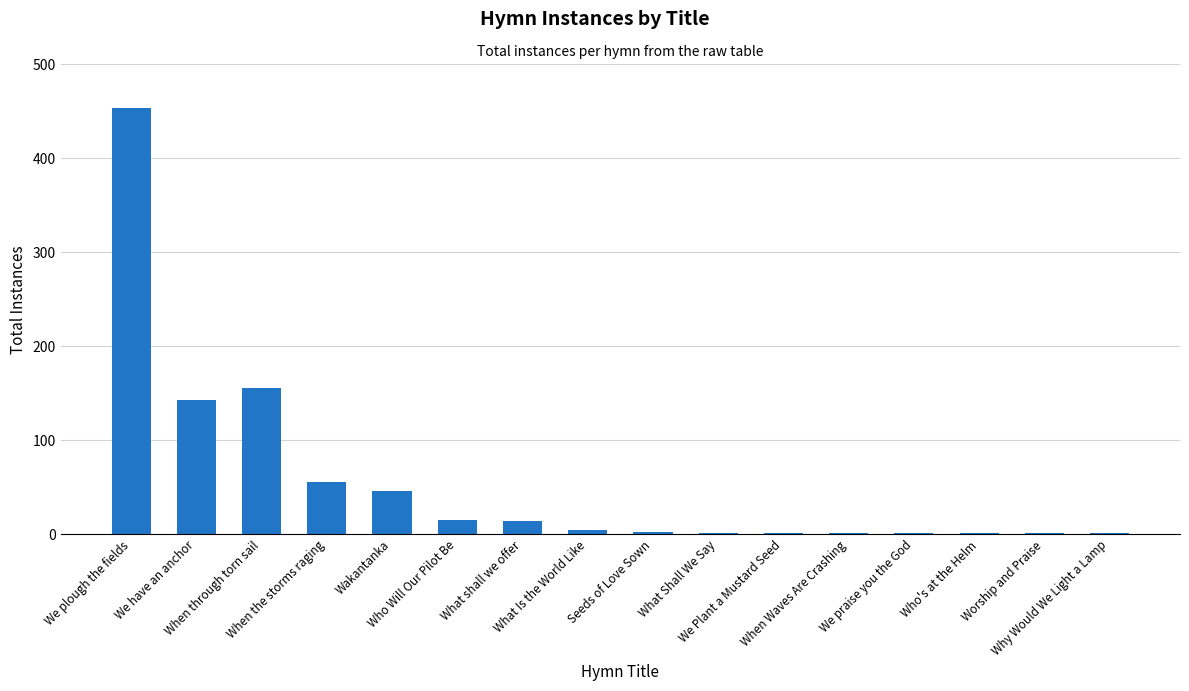

What is the difference between the values at We have an anchor and Who Will Our Pilot Be?

128